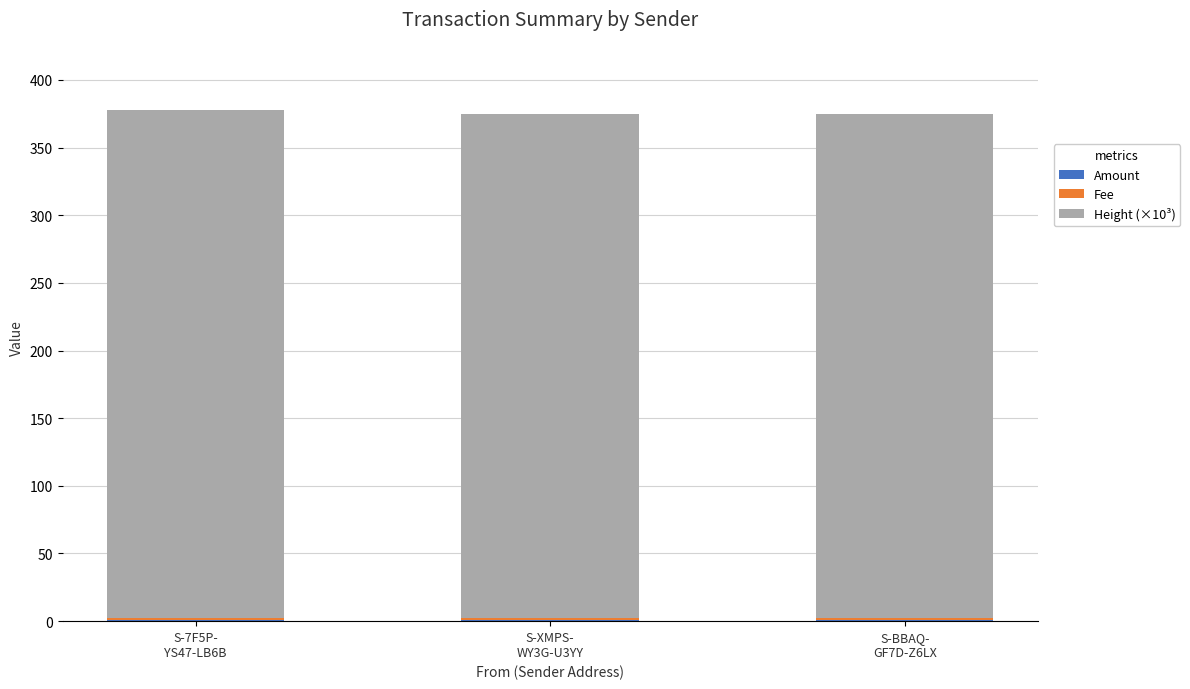

Are the bars horizontal?

No